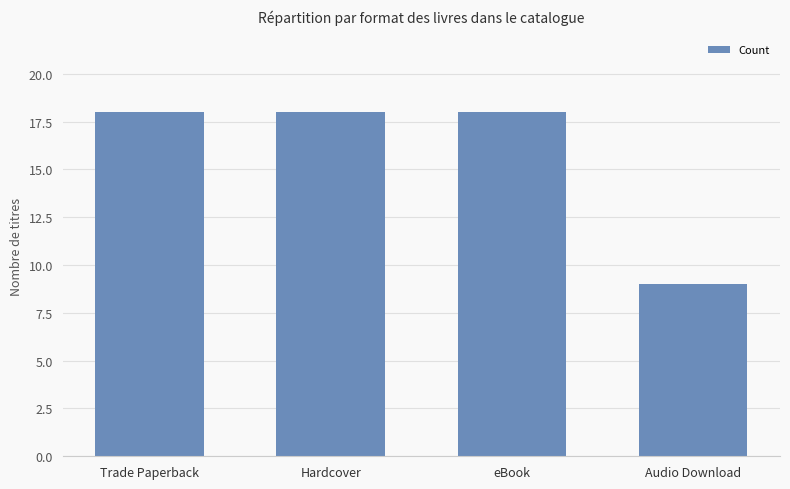

What is the greatest value displayed?

18